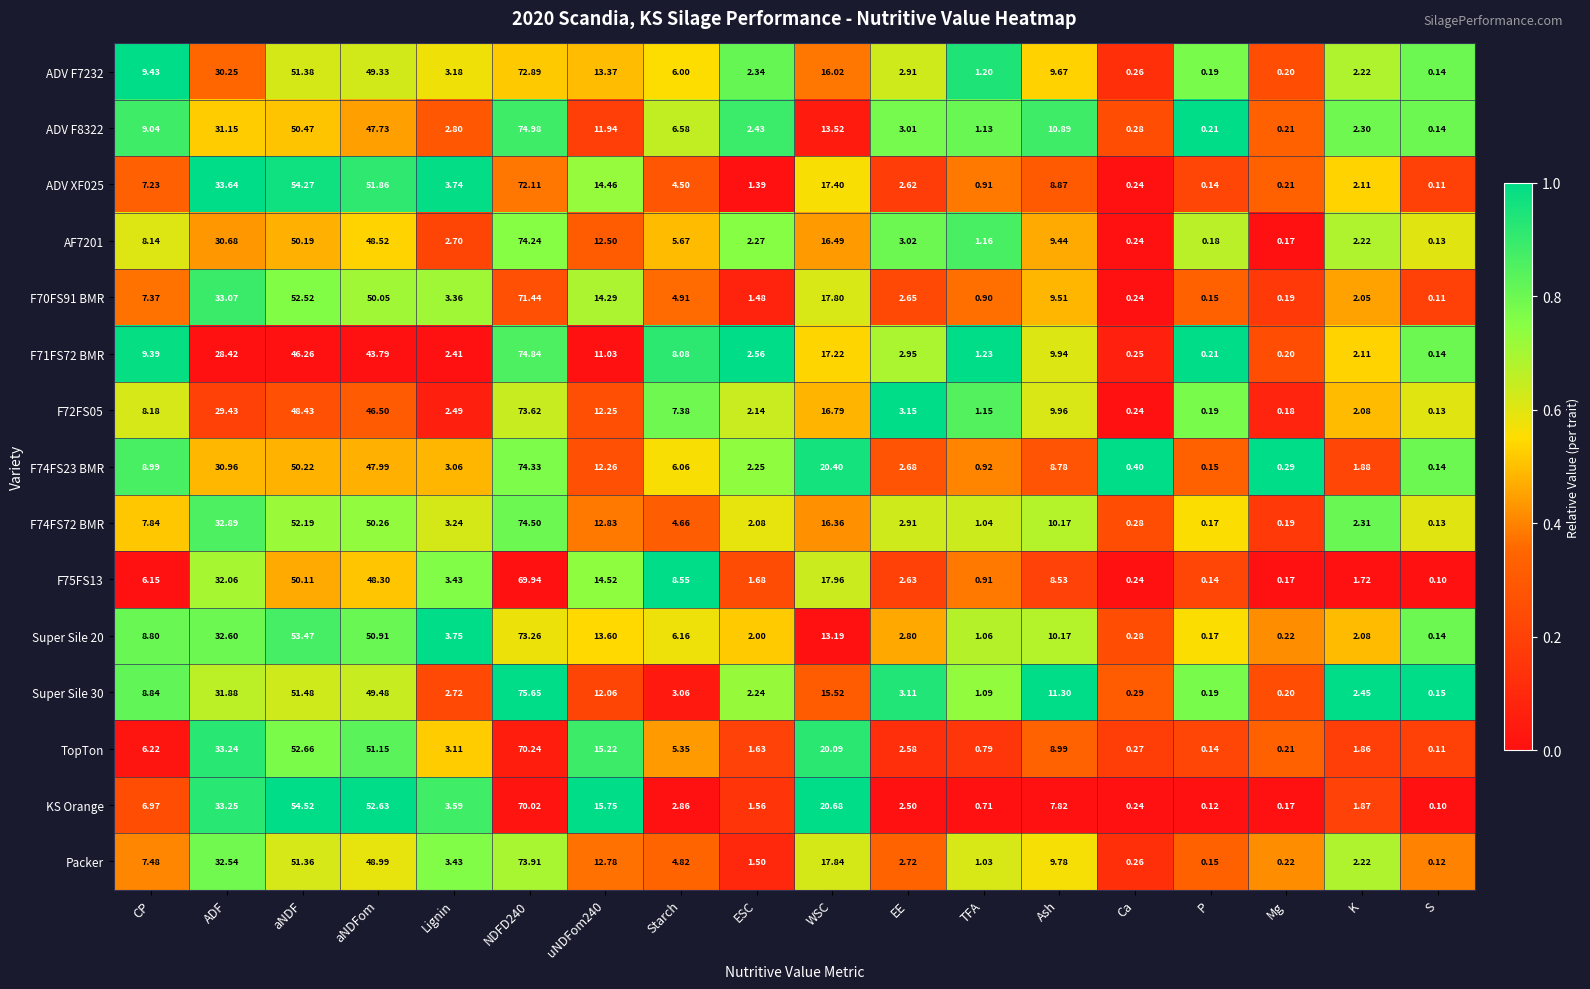

Is the value of F74FS23 BMR at TFA greater than the value of ADV XF025 at aNDFom?

No